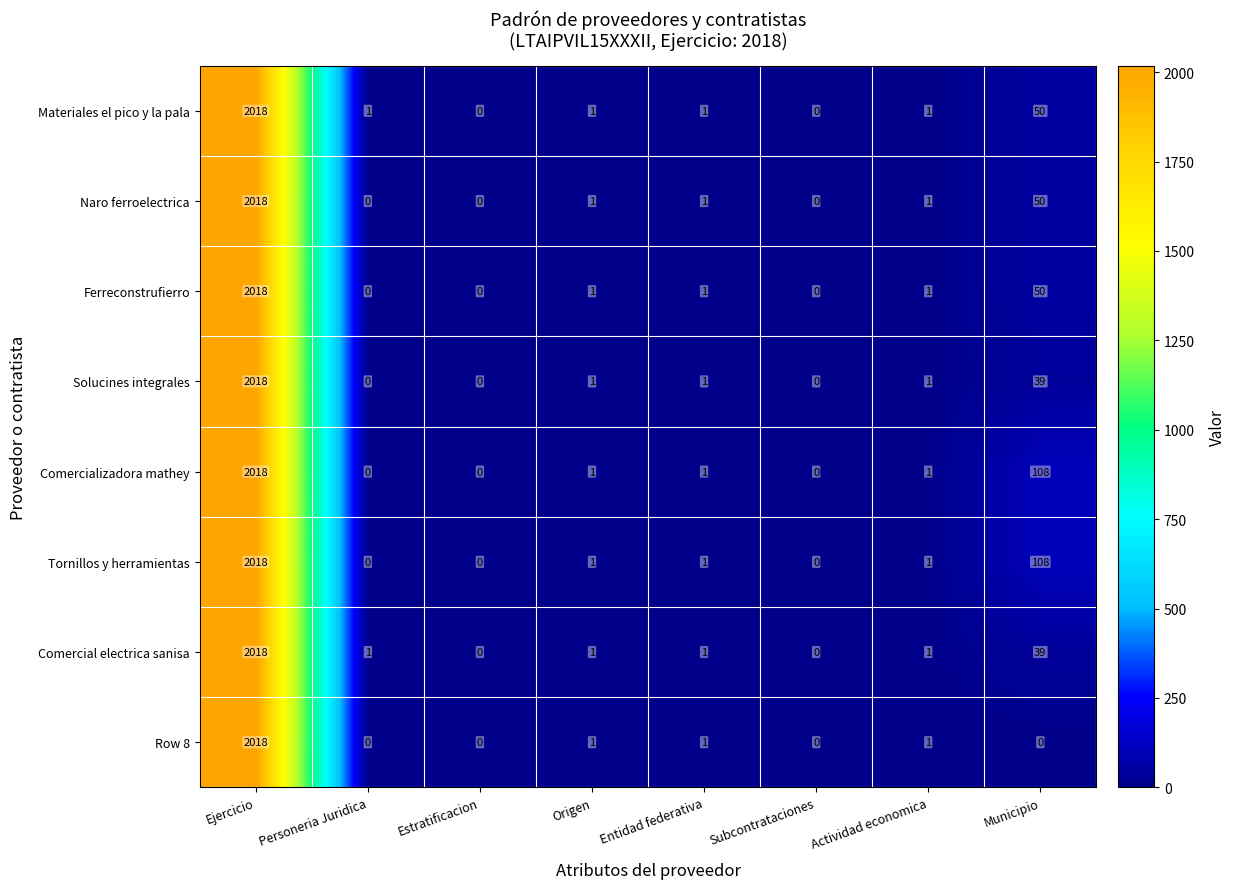

Which category has the highest value across all series?

Ejercicio